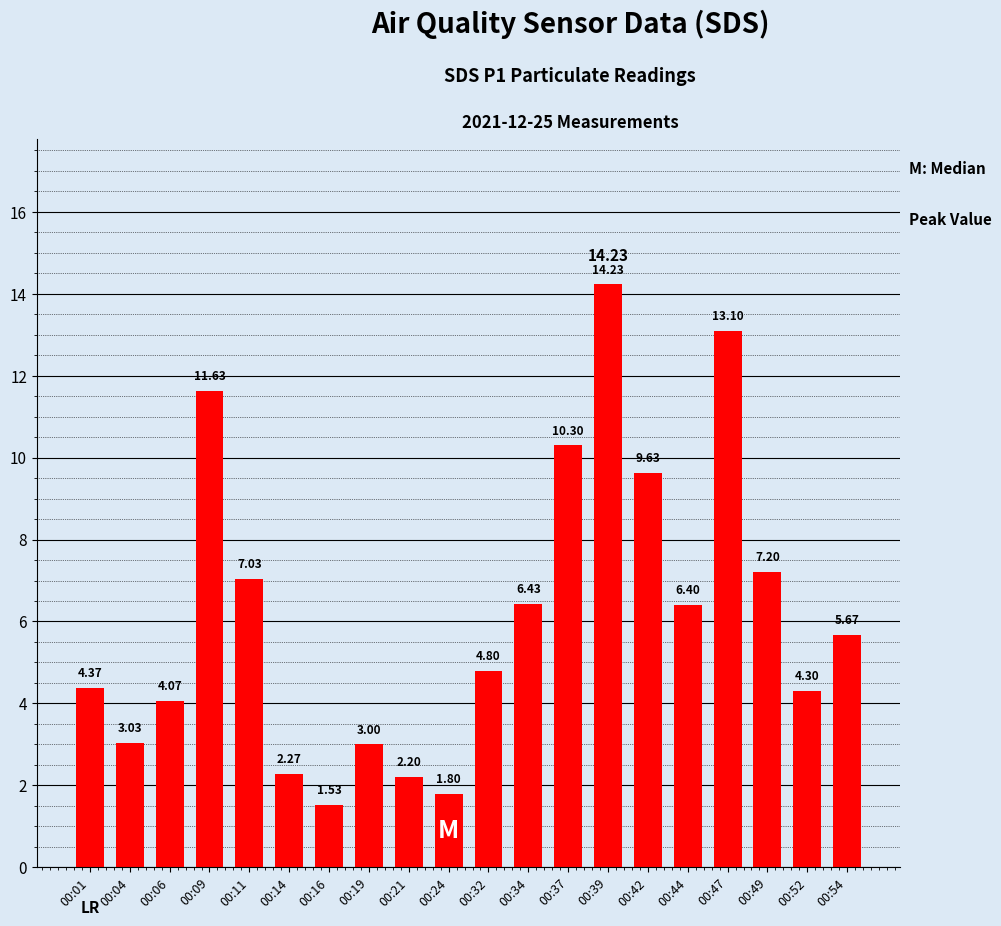

Is it true that the value at 00:52 is 7.1?

False